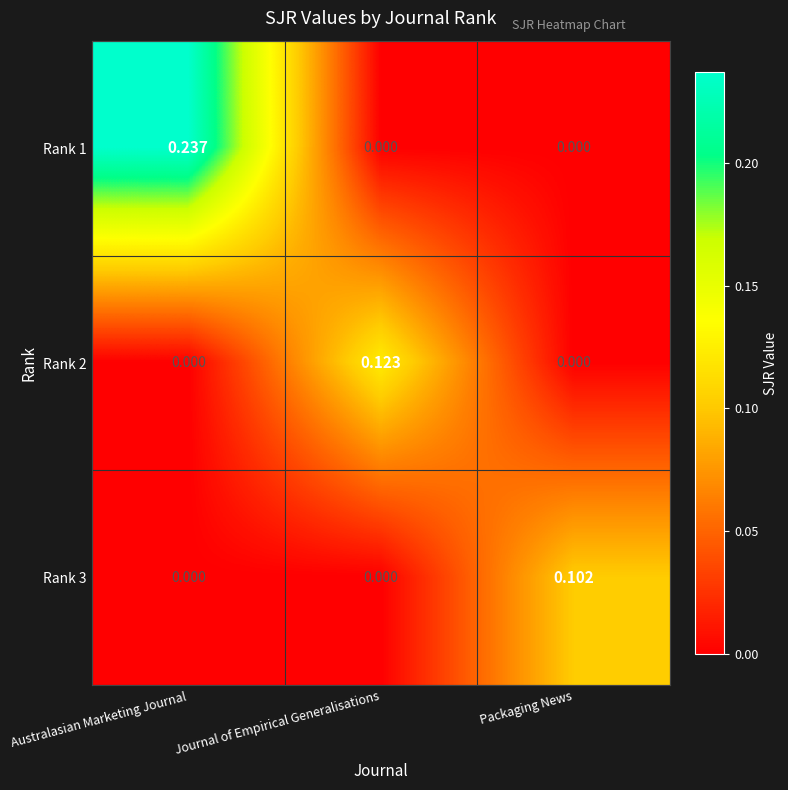

At which category is the sum across all series the highest?

Australasian Marketing Journal